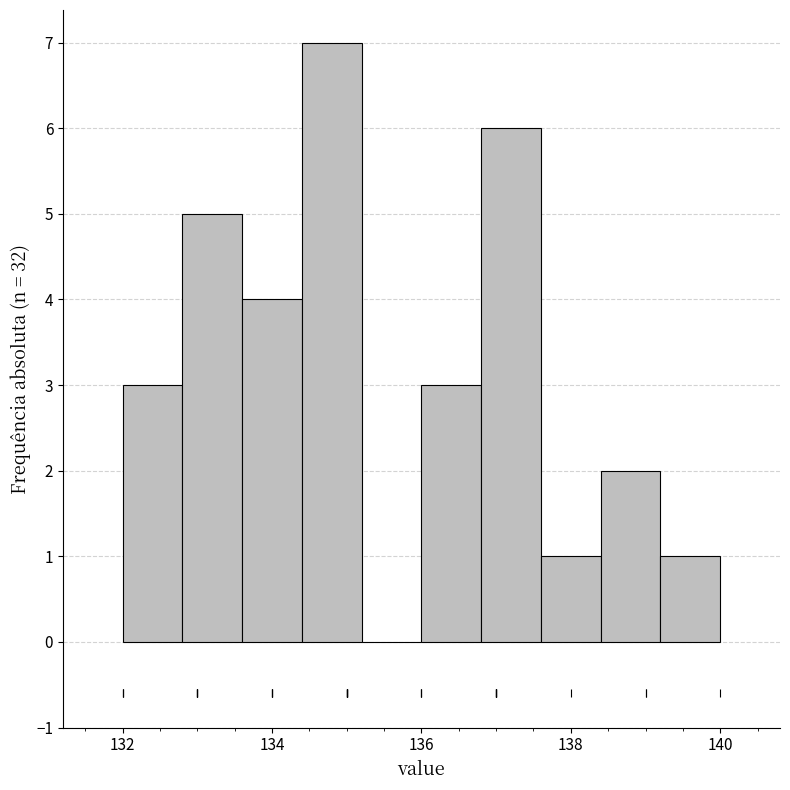

Which range on the x-axis has the tallest bar?

134.4 to 135.2